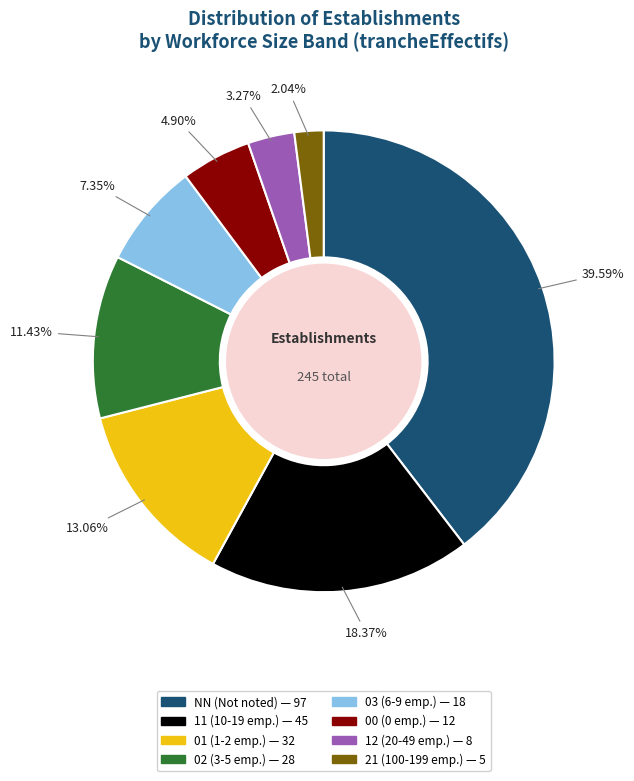

Which has a higher value, 03 or 02?

02